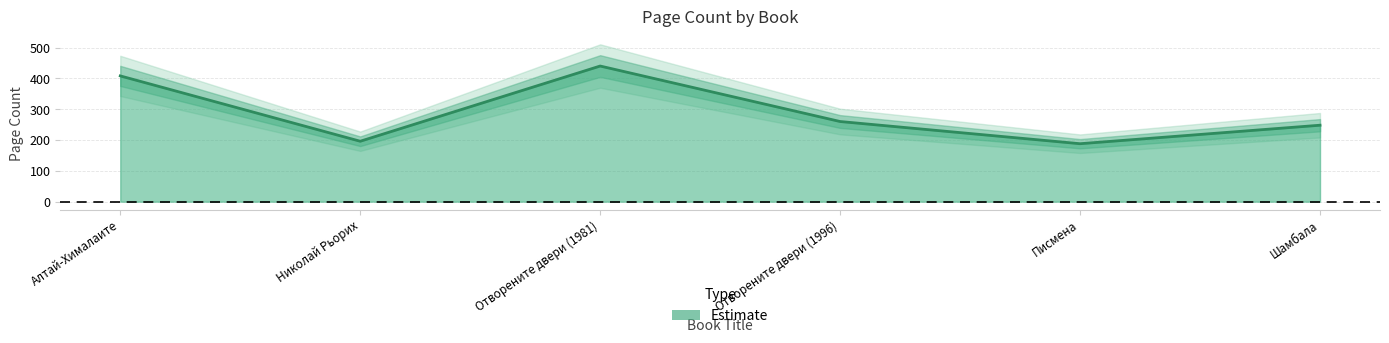

What is the difference between the values at Алтай-Хималаите and Писмена?

220